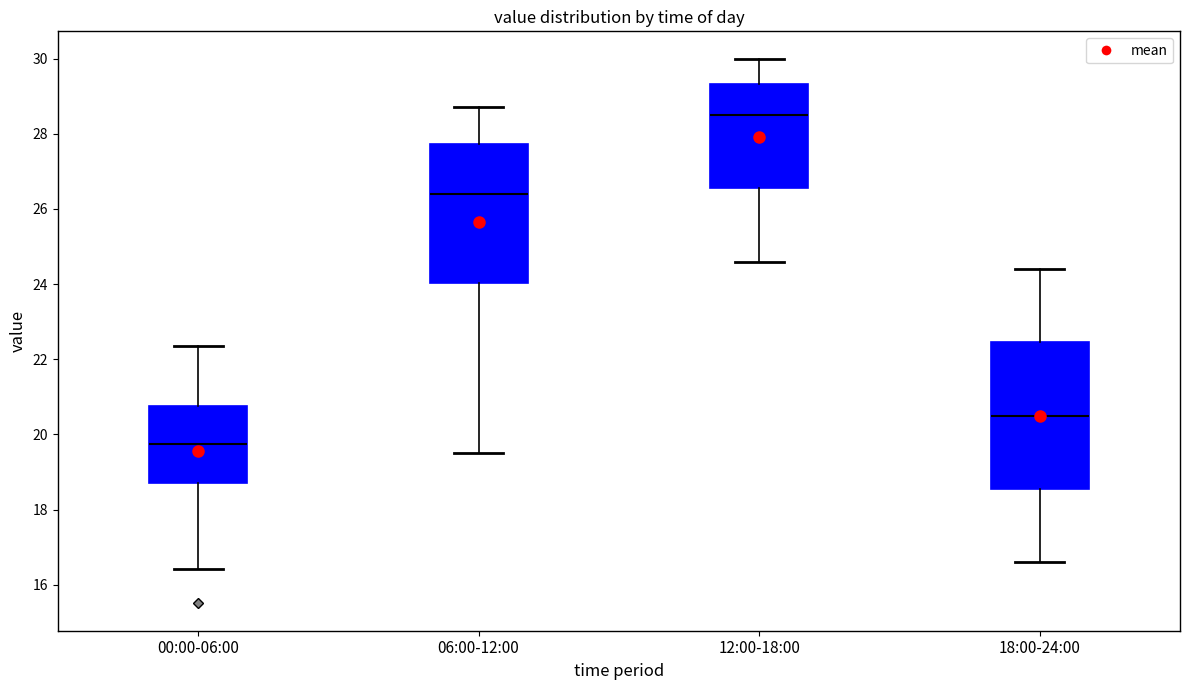

Where does the lower whisker of the box for 18:00-24:00 end on the y-axis? The values are not printed on the chart, so give them approximately, as read against the axis.

16.6